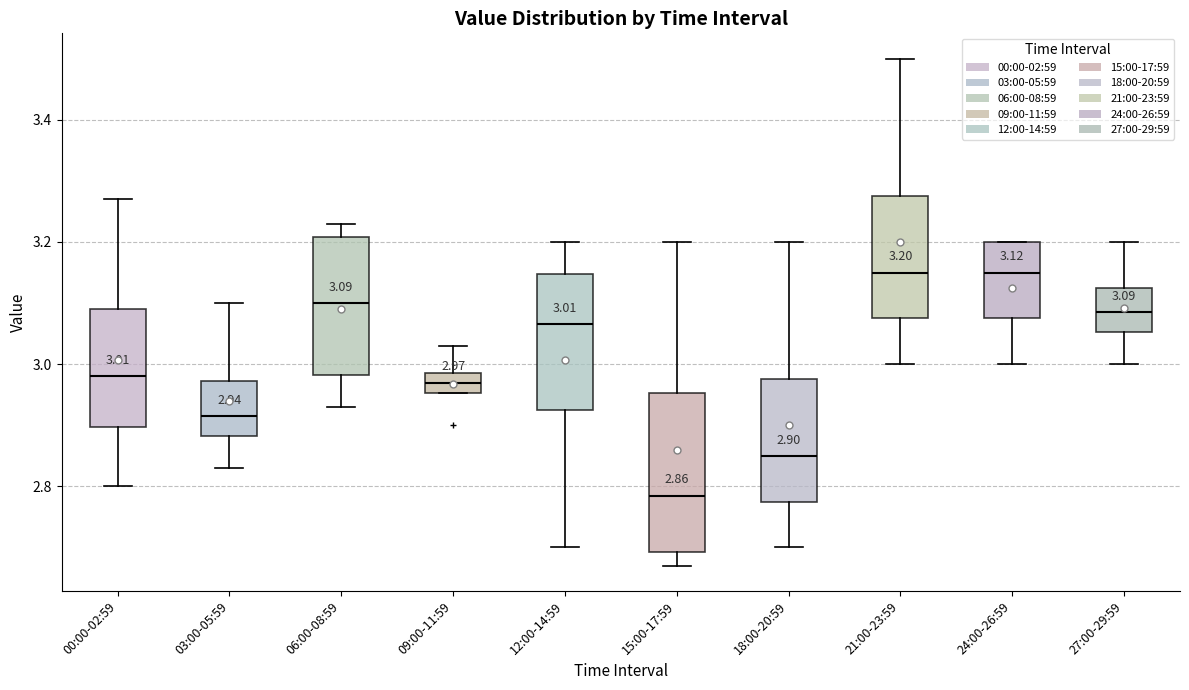

Comparing the boxes themselves (not the whiskers), which one is the tallest?

15:00-17:59